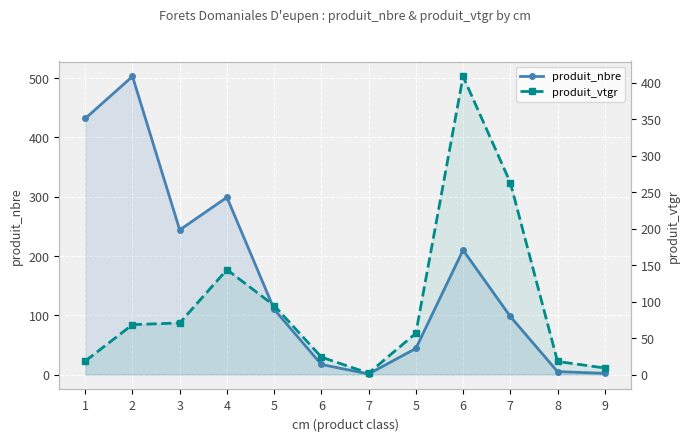

Reading right to left, what are all the values shown in this chart?

produit_nbre: 9=2.0	8=5.0	7=98.0	6=210.0	5=44.0	7=1.0	6=17.0	5=110.0	4=299.0	3=244.0	2=503.0	1=432.0
produit_vtgr: 9=9.0	8=18.0	7=263.4	6=409.0	5=56.6	7=1.9	6=23.9	5=94.7	4=143.9	3=70.8	2=68.5	1=18.5